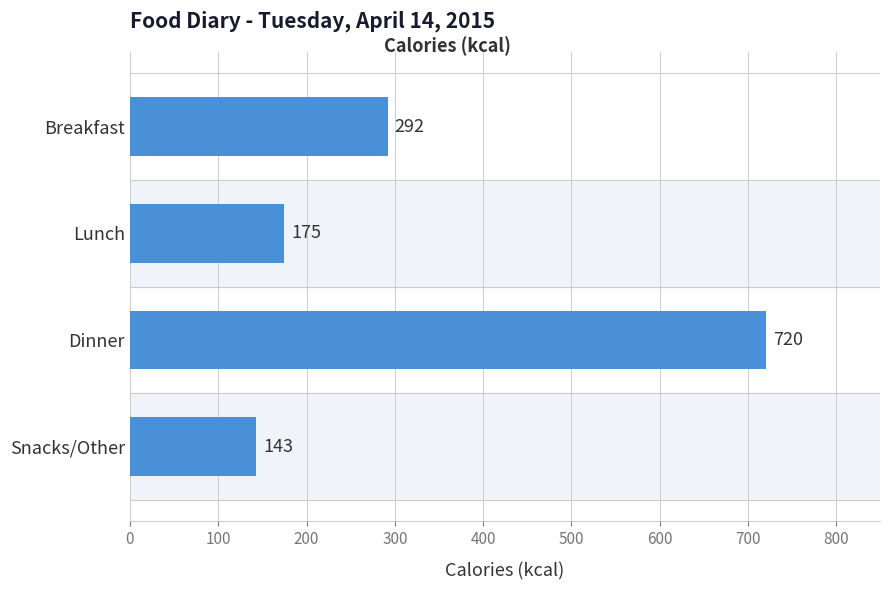

Between Breakfast and Dinner, which is larger?

Dinner